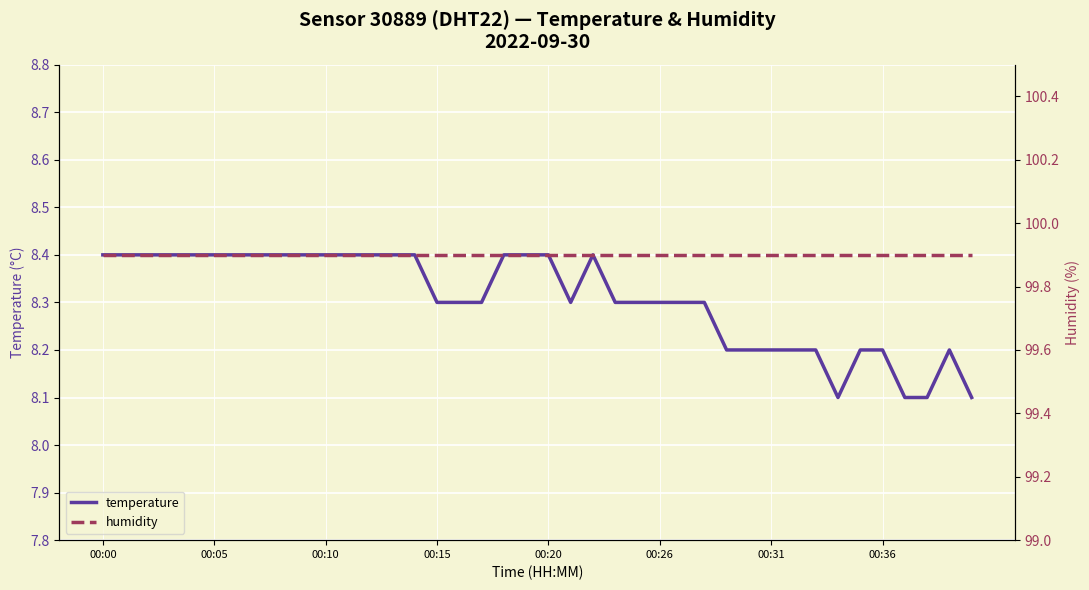

What is the maximum value for humidity?

99.9